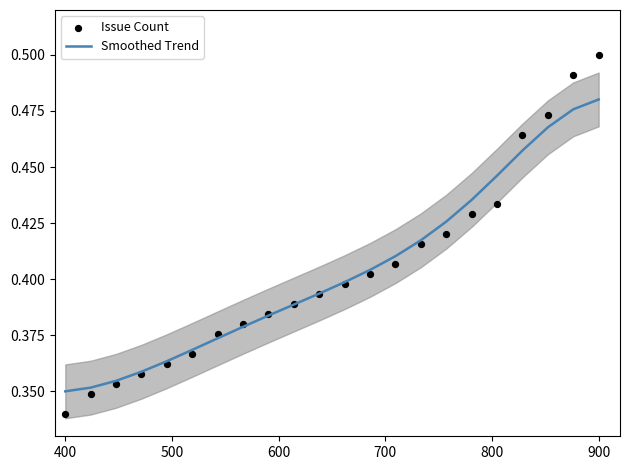

Which category has the highest value in the Smoothed Trend series?

900